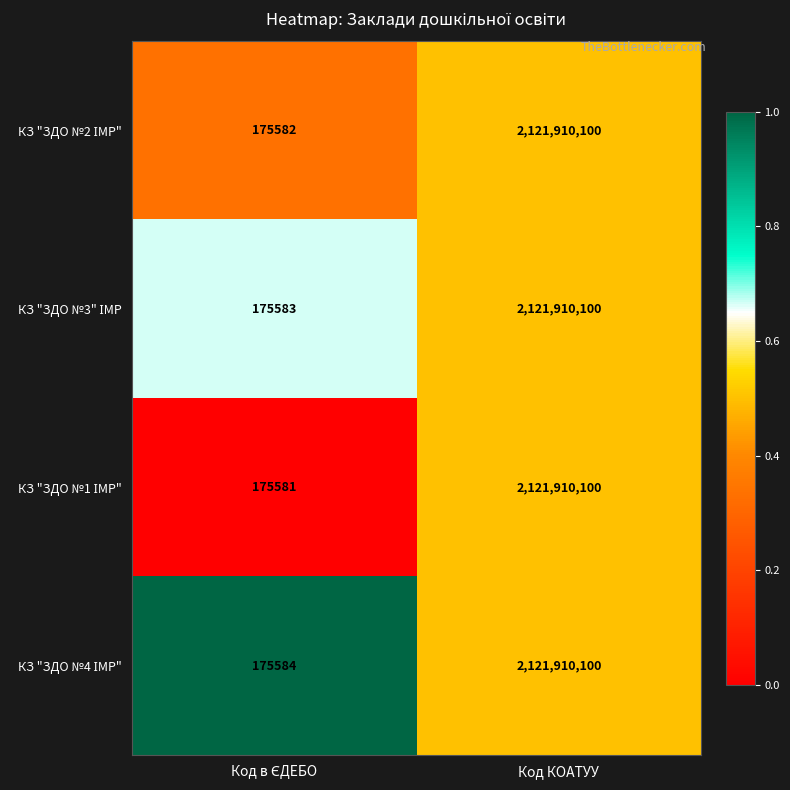

What is the total value across all series at Код КОАТУУ?

8487640400